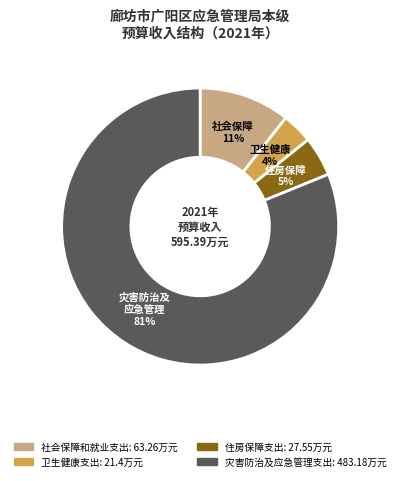

Which has a higher value, 卫生健康支出 or 住房保障支出?

住房保障支出